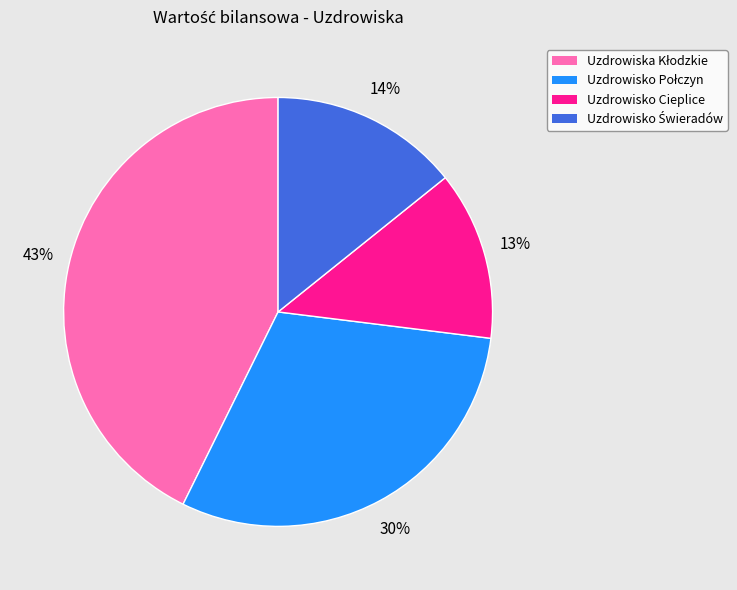

Is there any slice that represents more than half of the pie?

No